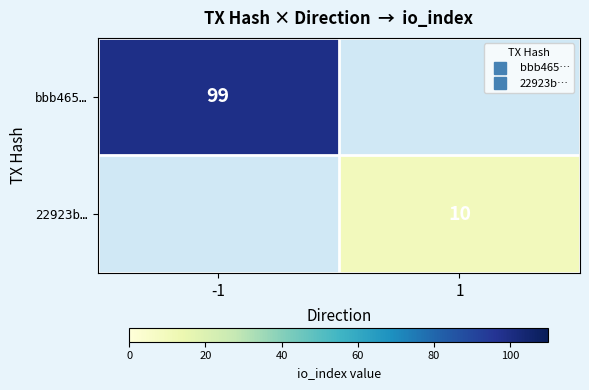

List the series in order of their peak value, highest first.

bbb465…, 22923b…